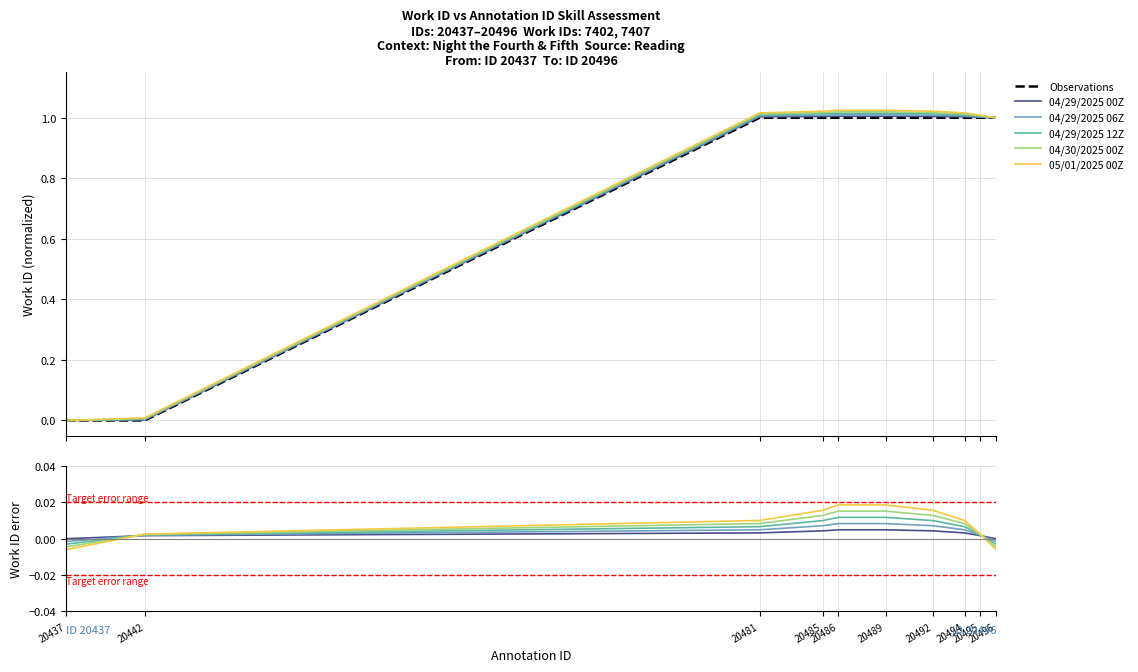

Which has a higher value, 20494 or 20486?

20494